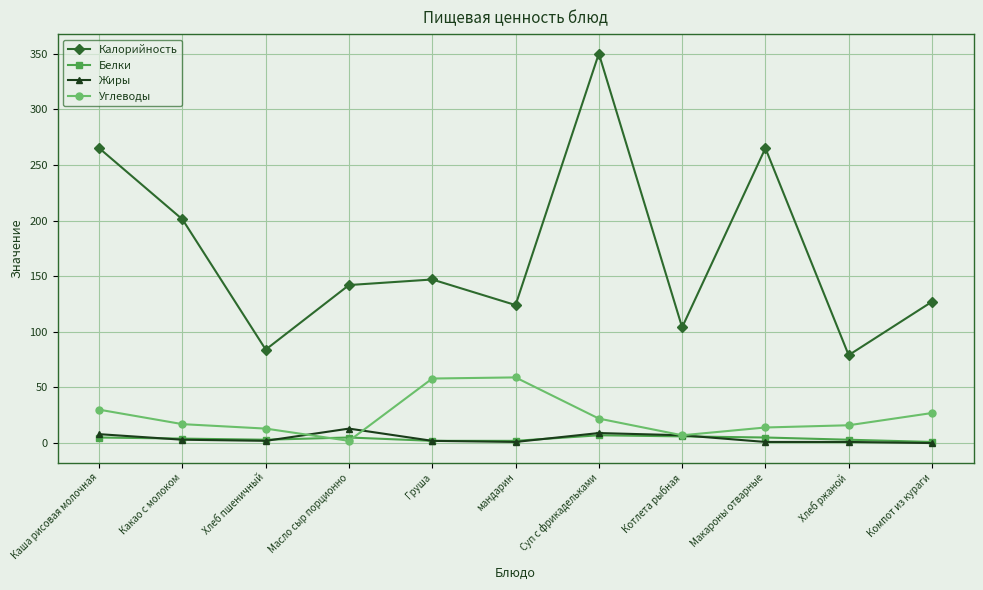

Which series has the widest spread of values?

Калорийность